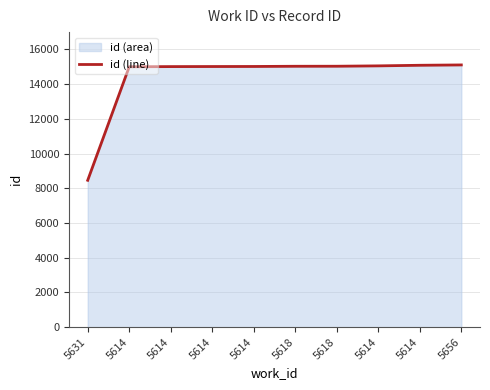

Which has a higher value, 5614 or 5614?

5614